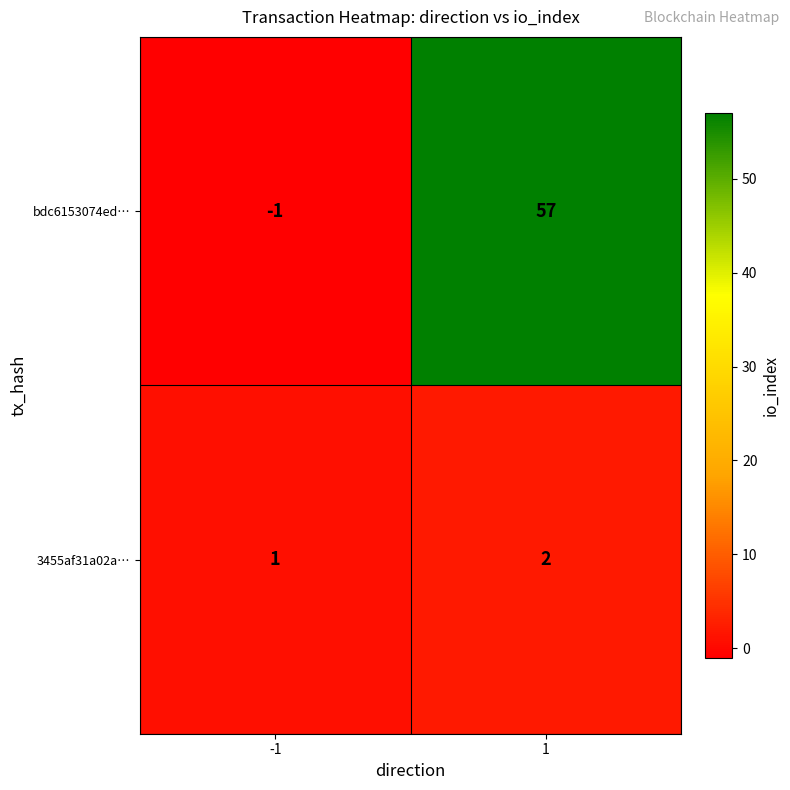

What is the difference between the maximum and minimum values in the bdc6153074ed… series?

58